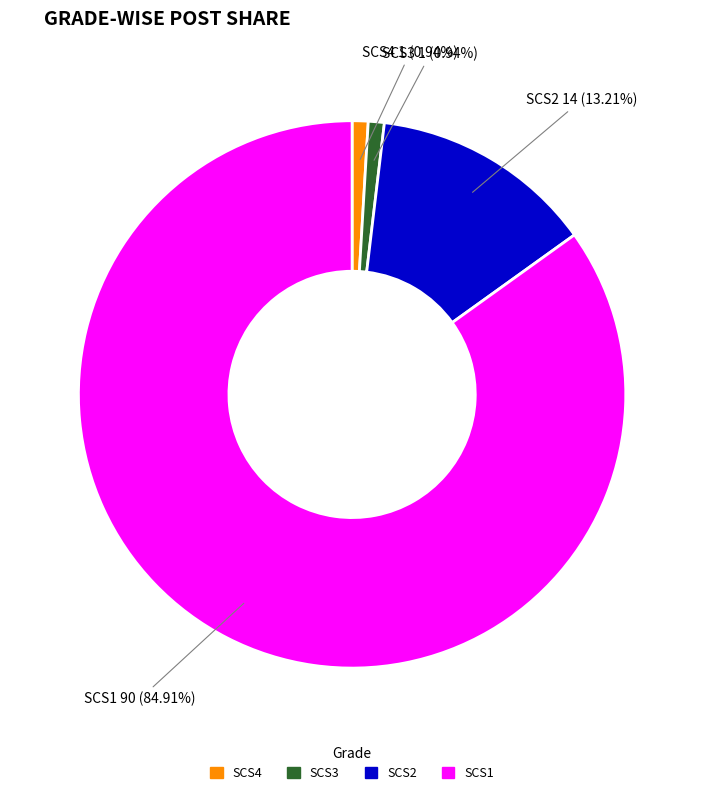

How many segments does this pie chart have?

4